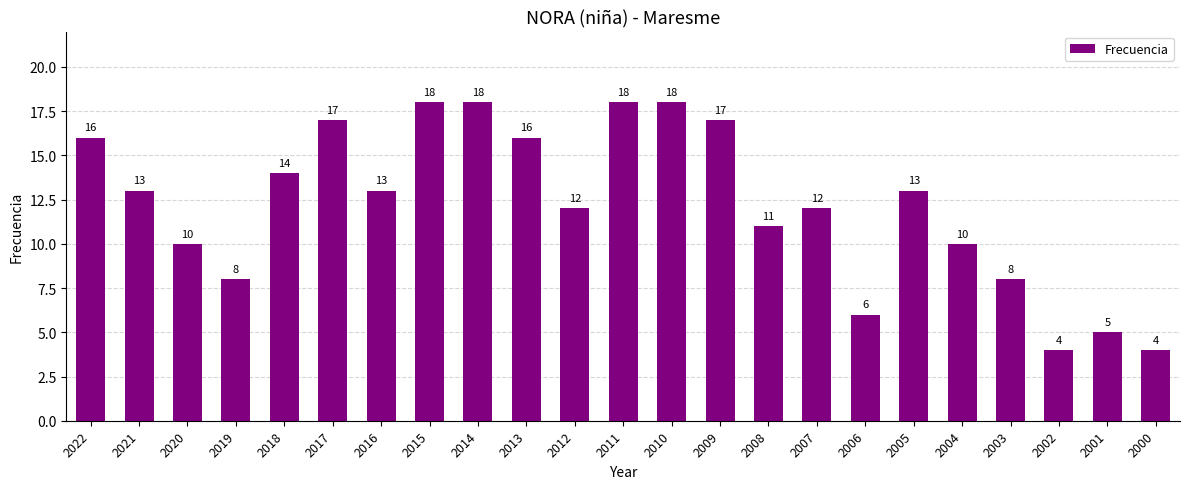

The chart shows a value of 26 at 2011. True or false?

False